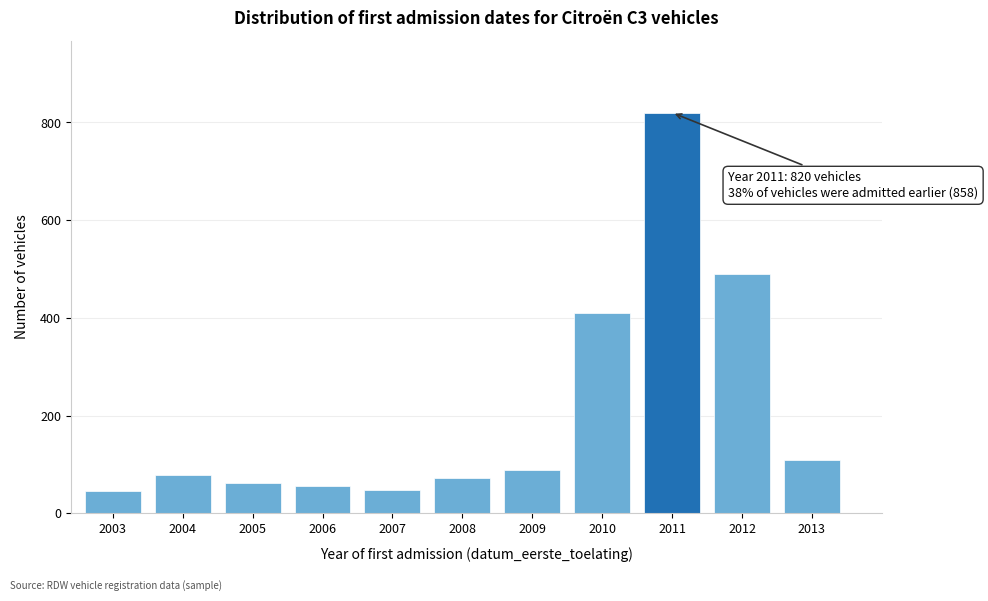

True or false: the data shows 62 at 2005.

True